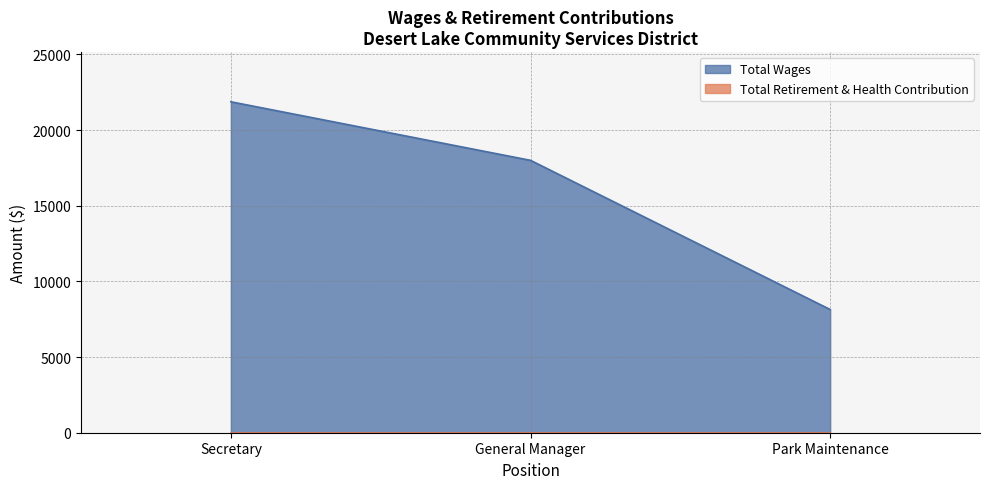

List the labels in order of value, smallest first.

Park Maintenance, General Manager, Secretary